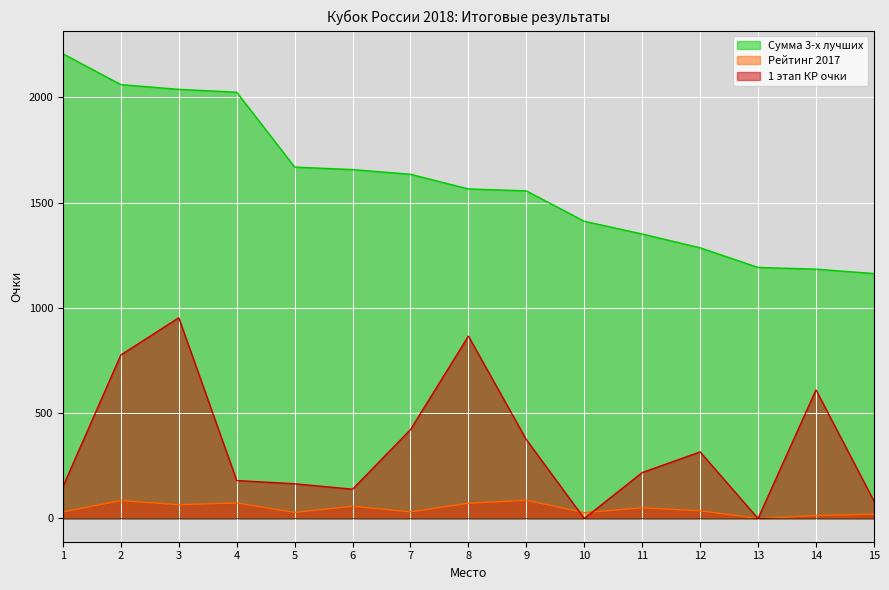

Which has a higher value, 9 or 8?

8